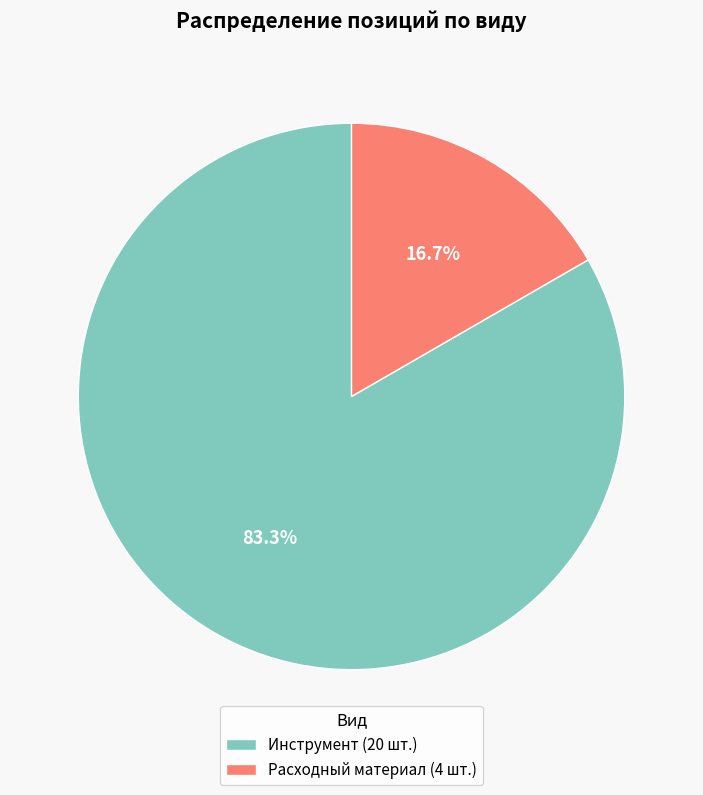

How many slices are in this pie chart?

2